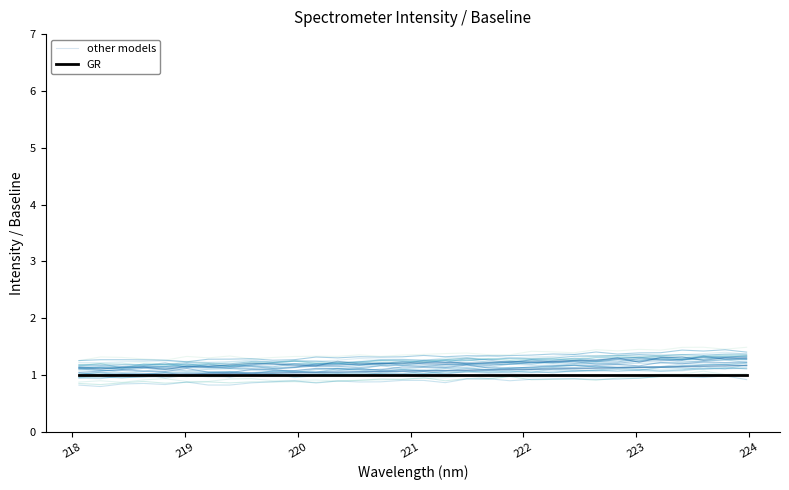

True or false: other models has more than 1 interior local peaks.

True